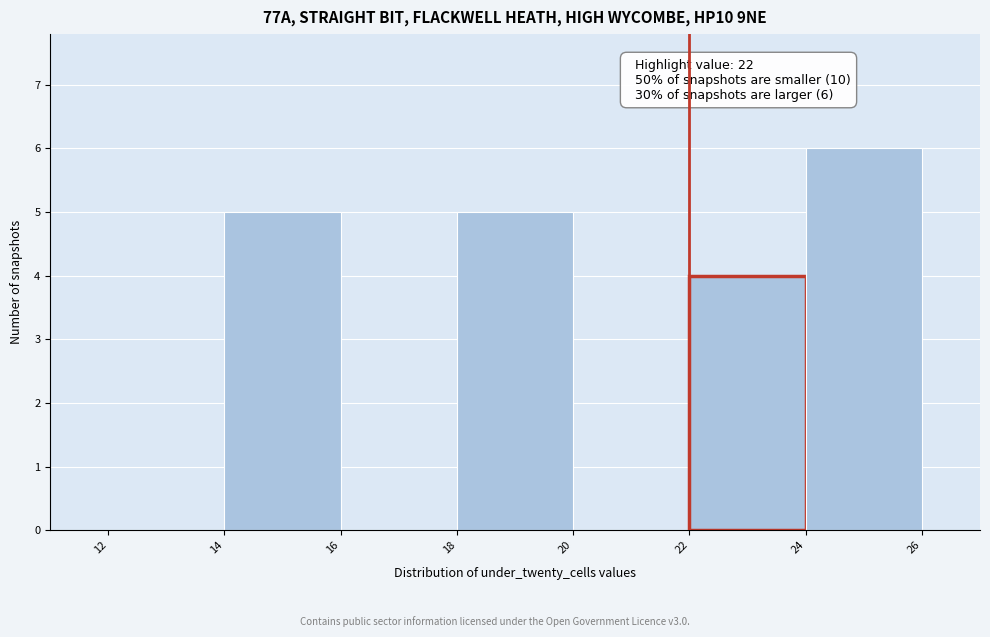

Over which range of the x-axis is the bar tallest?

24 to 26